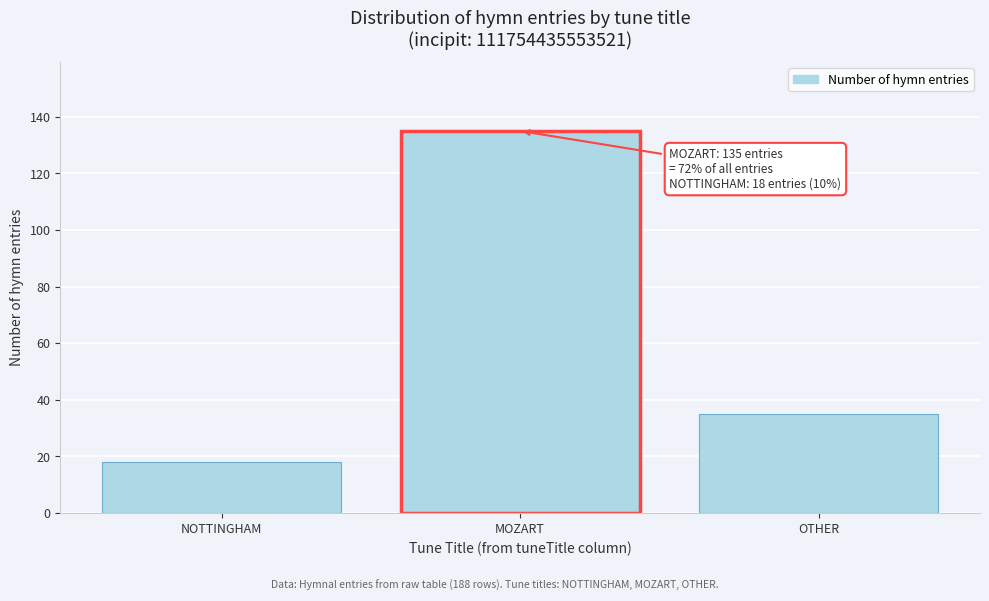

Reading right to left, extract all data points from this chart.

35	135	18